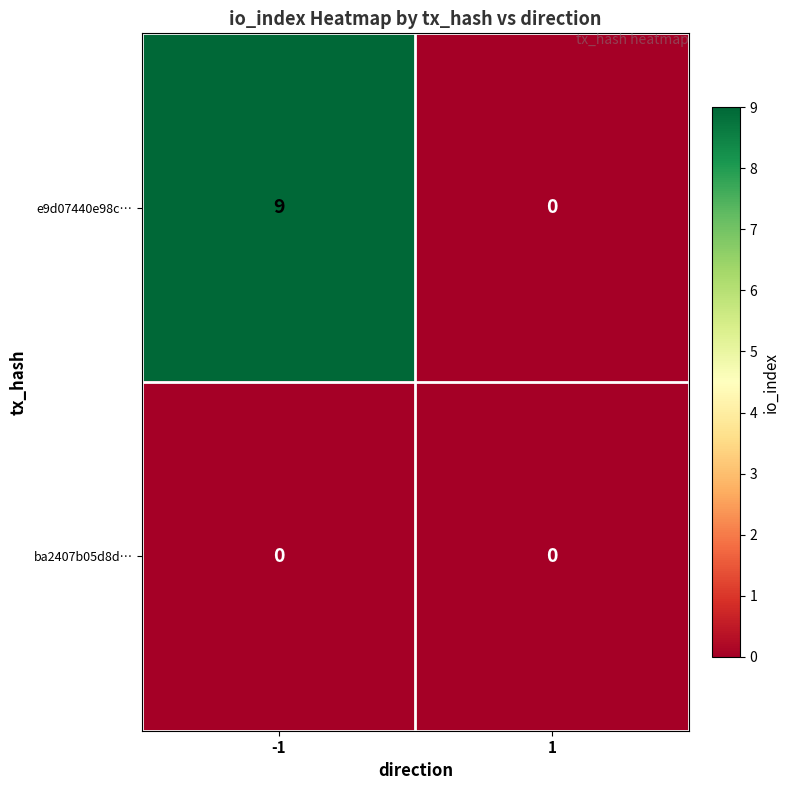

Which series has the largest range (max minus min)?

e9d07440e98c…